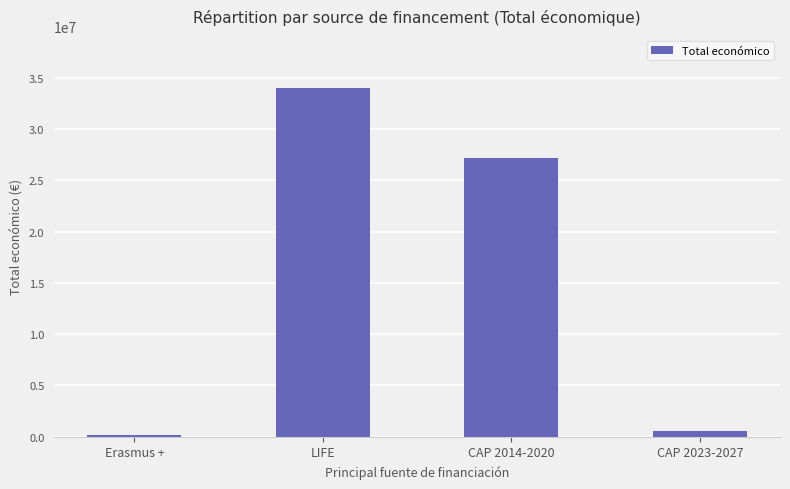

What is the label of the 4th bar from the right?

Erasmus +